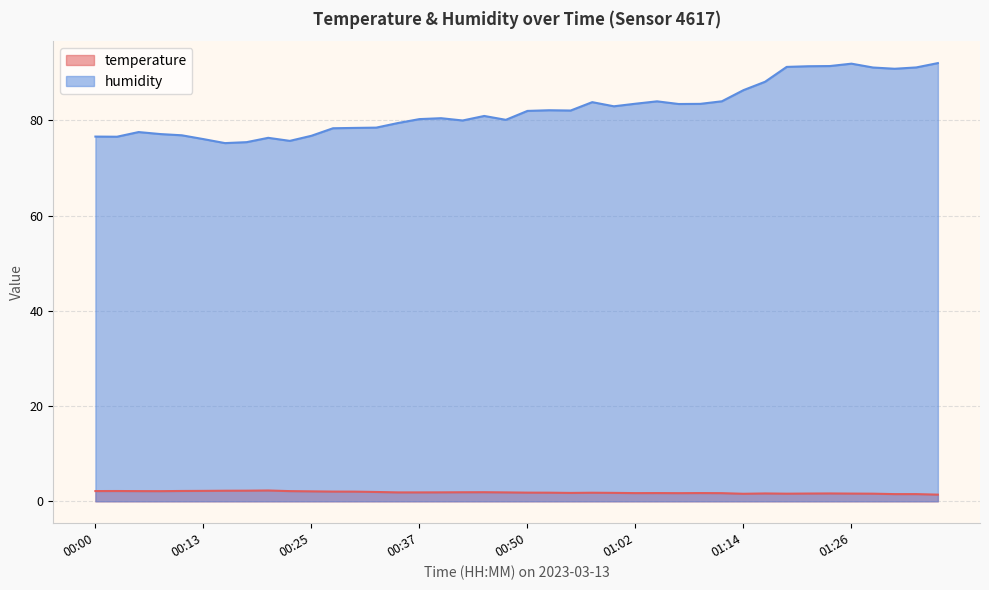

Which series has the widest spread of values?

humidity